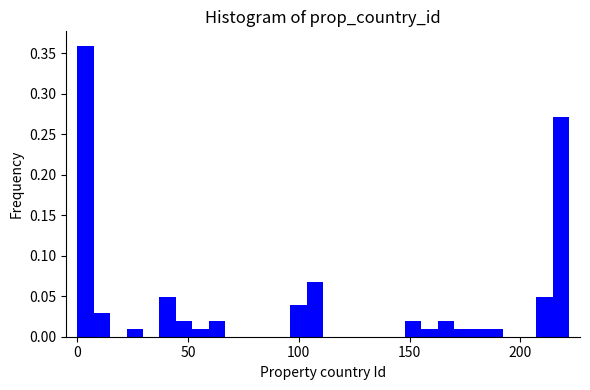

Read against the x-axis, roughly where is the centre of the tallest bar?

5